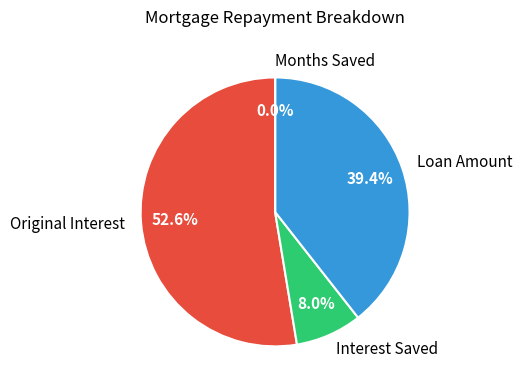

What percentage is NOT represented by Original Interest?

47.4%